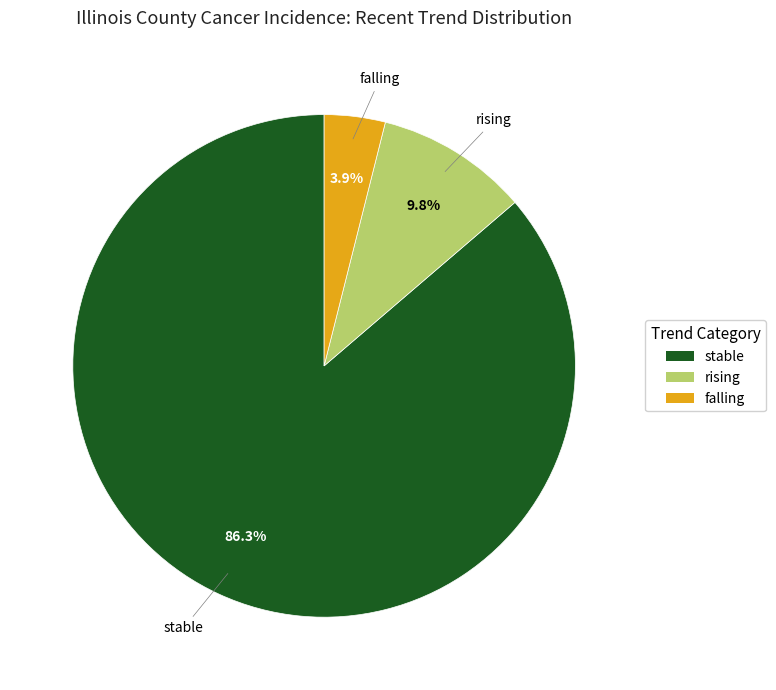

Which slice represents more than half of the pie?

stable